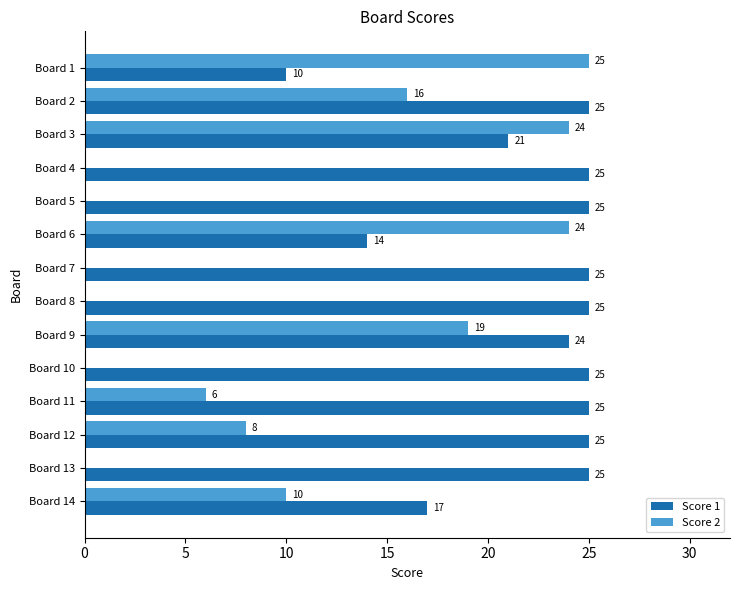

What is the sum of all Score 2 values?

132